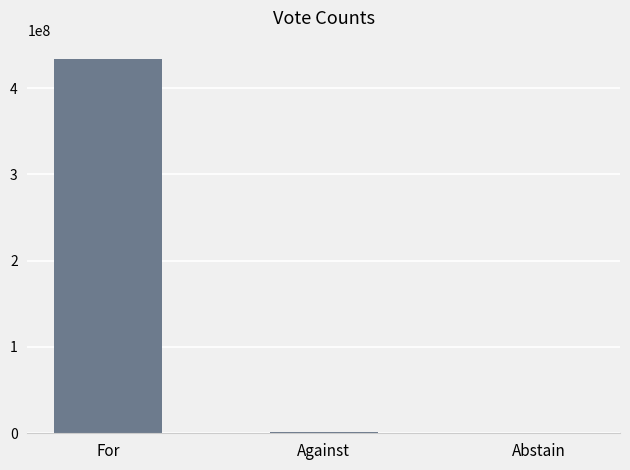

Are the bars grouped side by side (vs. stacked)?

No